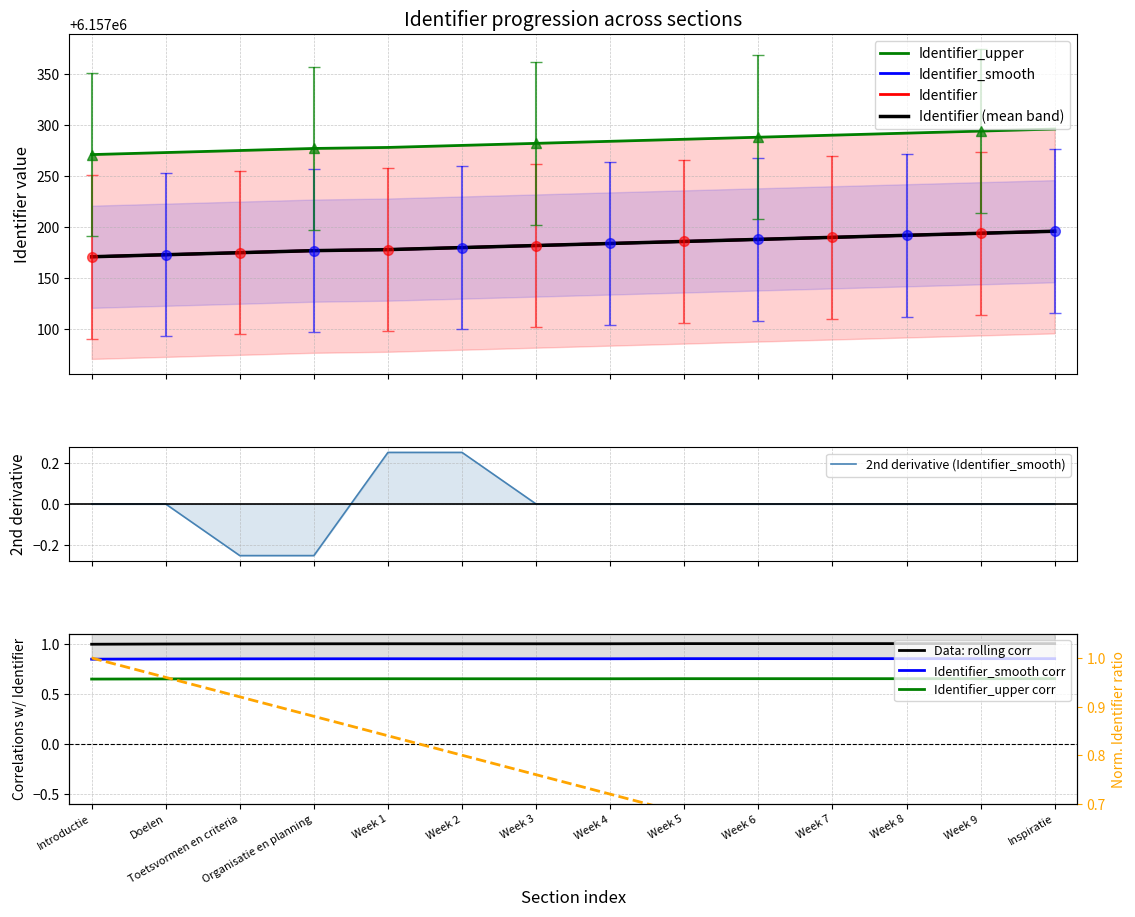

What position from the right is Week 9?

2